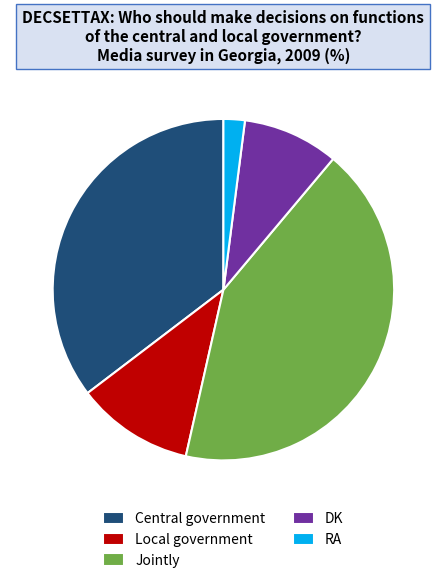

Which category has the biggest portion of the pie?

Jointly